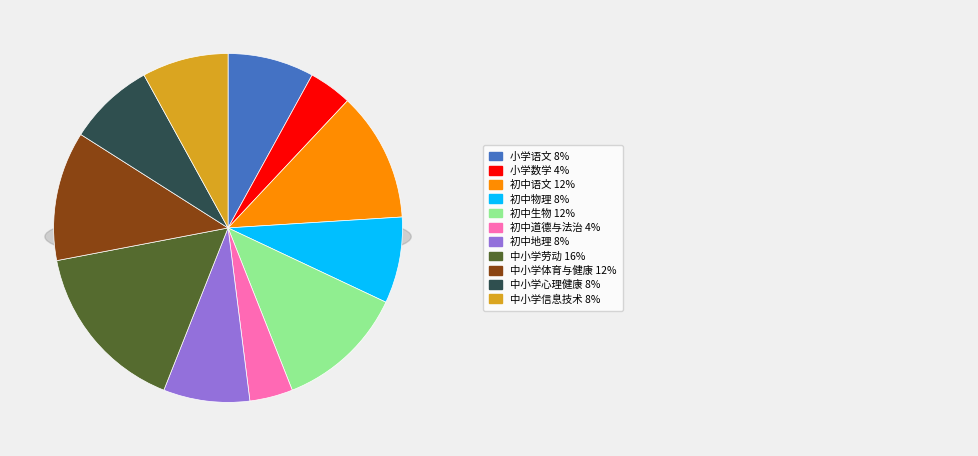

Which slice is the largest?

中小学劳动